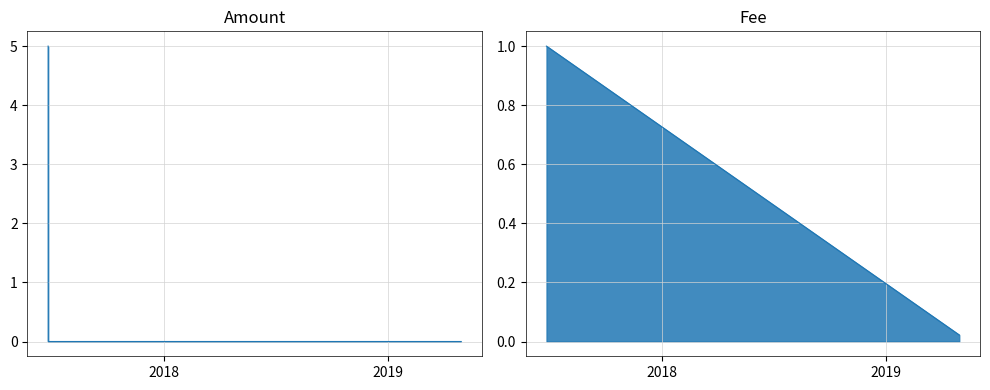

Is the value of Fee at 2017-06-27 12:48:55 greater than the value of Amount at 2017-06-27 11:15:59?

No